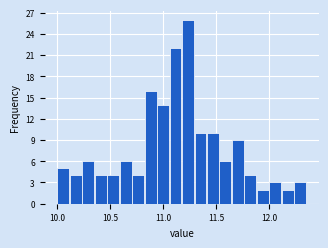

Read against the x-axis, roughly where is the centre of the tallest bar?

11.25